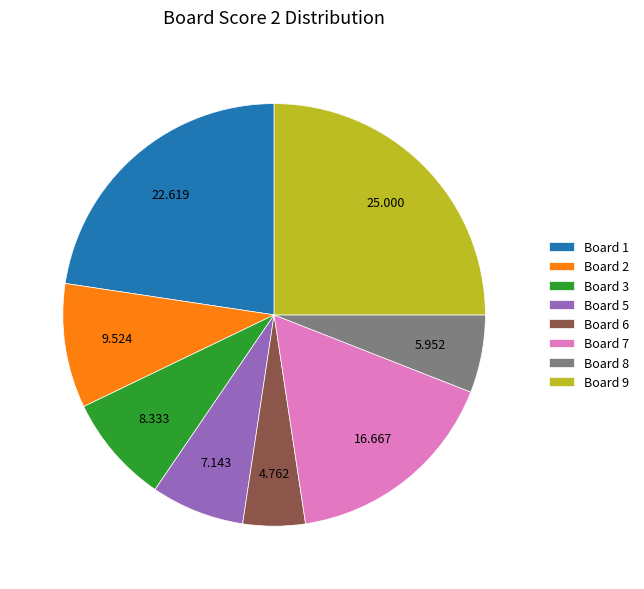

Do Board 5 and Board 2 together represent more than half of the pie?

No